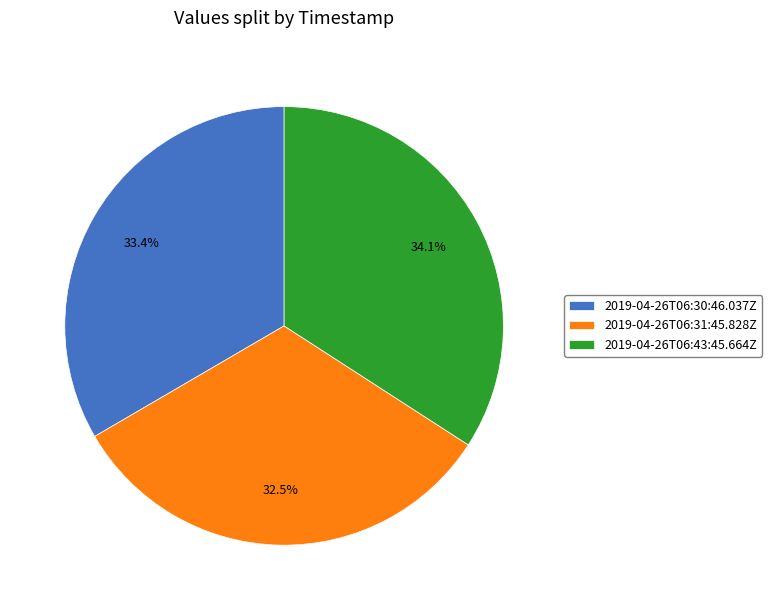

To the nearest percent, what is the average slice percentage?

33%